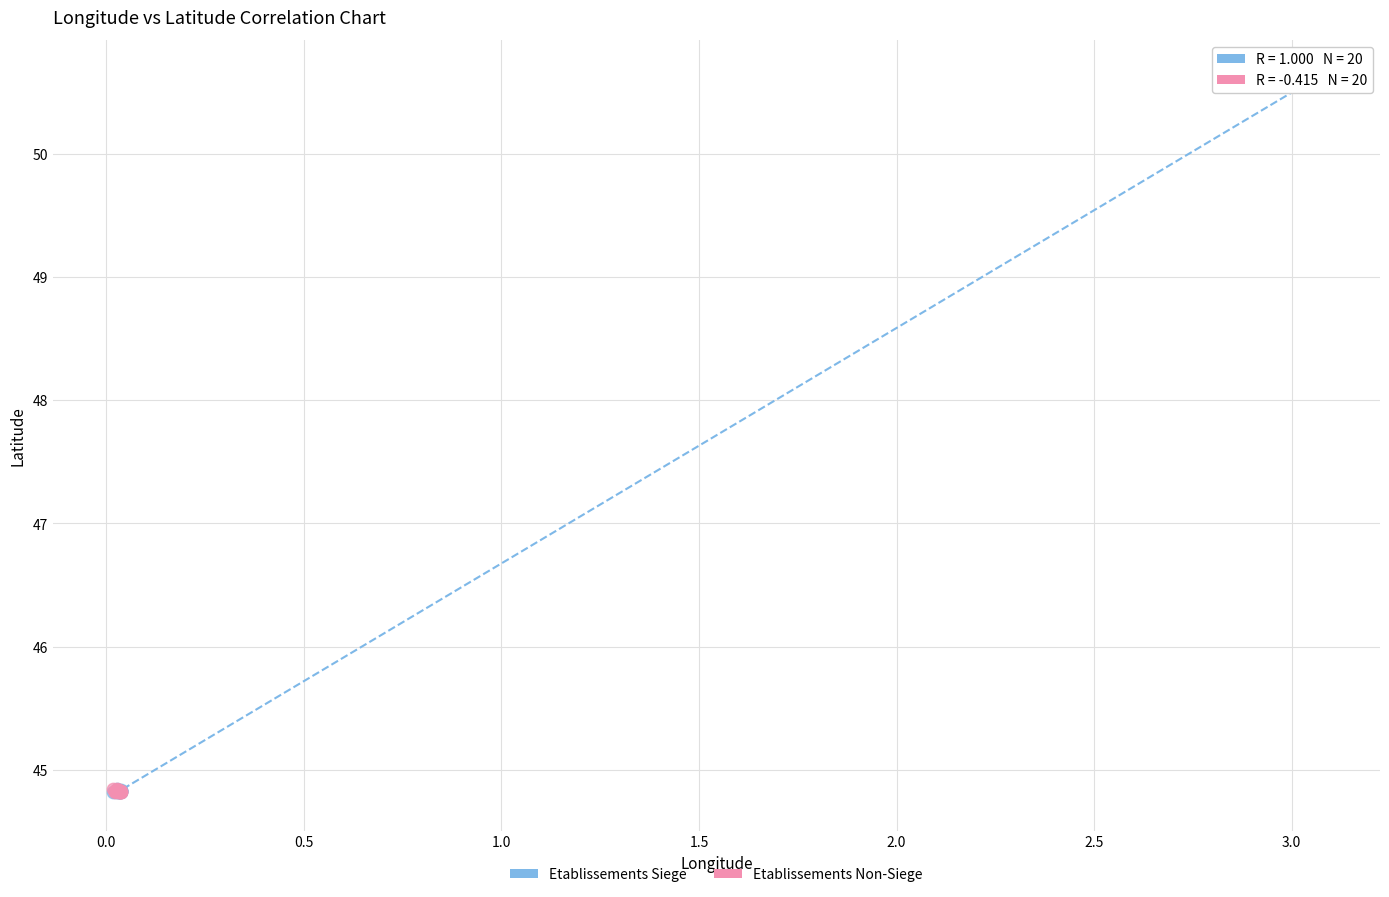

Which series reaches the maximum Y coordinate?

Etablissements Siege